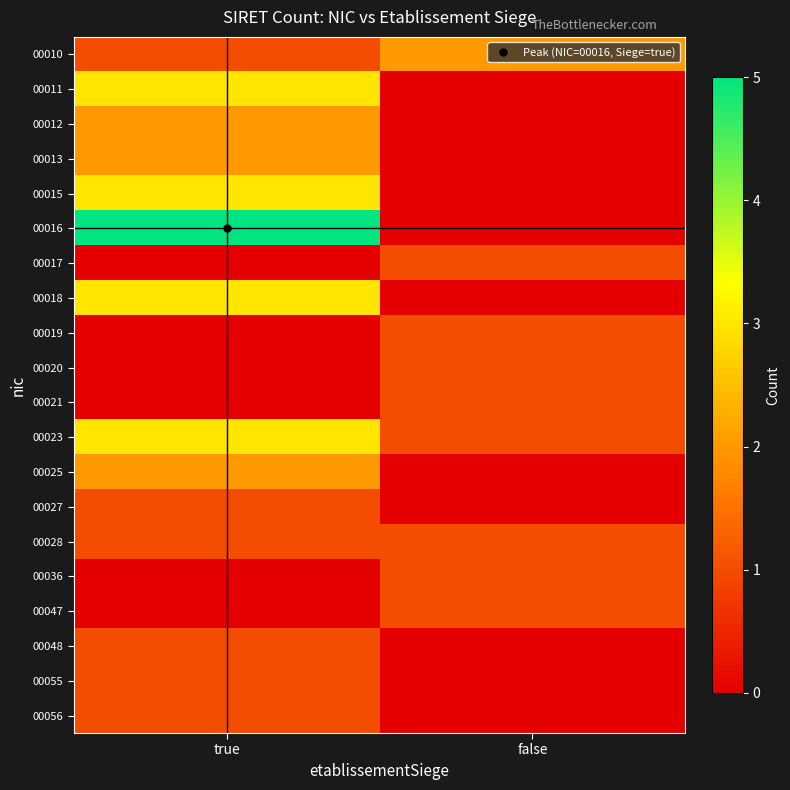

List the series in order of their peak value, lowest first.

00017, 00019, 00020, 00021, 00027, 00028, 00036, 00047, 00048, 00055, 00056, 00010, 00012, 00013, 00025, 00011, 00015, 00018, 00023, 00016